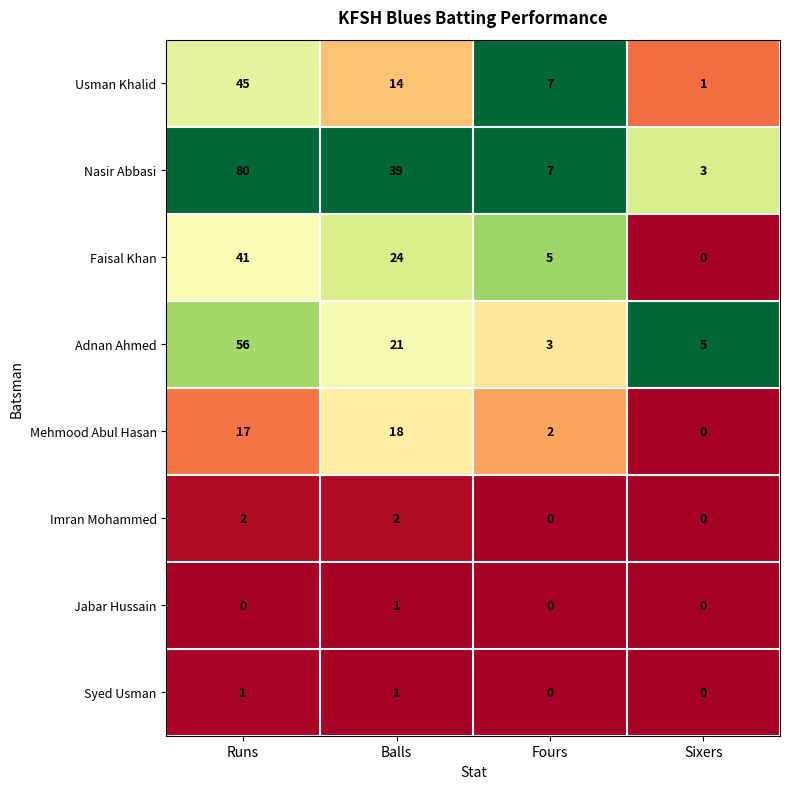

Rank the series at Runs from highest to lowest value.

Nasir Abbasi, Adnan Ahmed, Usman Khalid, Faisal Khan, Mehmood Abul Hasan, Imran Mohammed, Syed Usman, Jabar Hussain